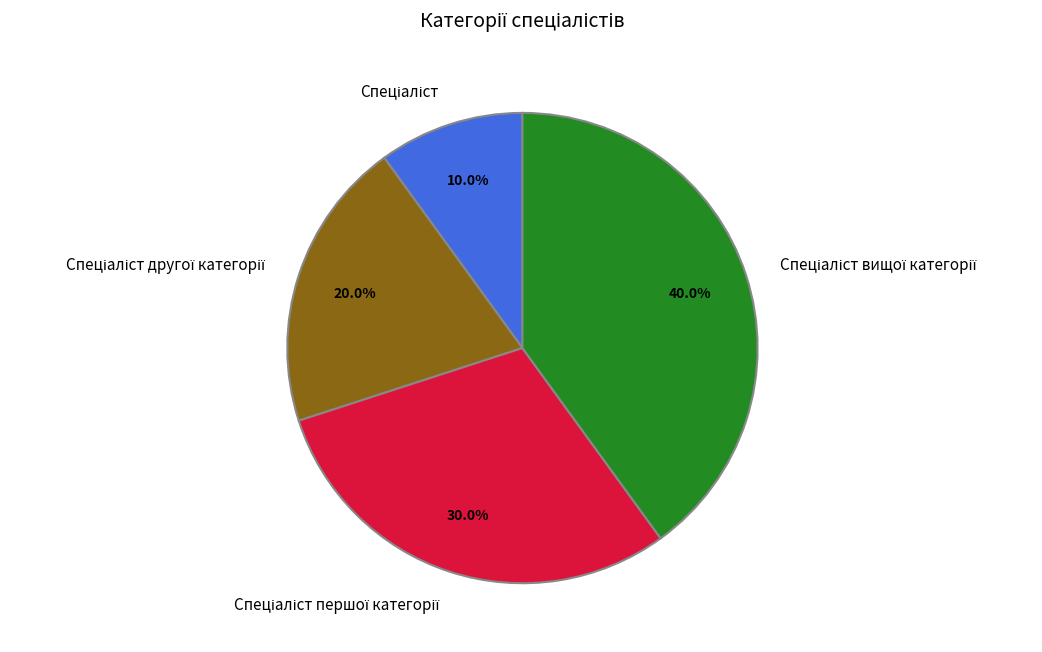

Does any single category account for the majority?

No